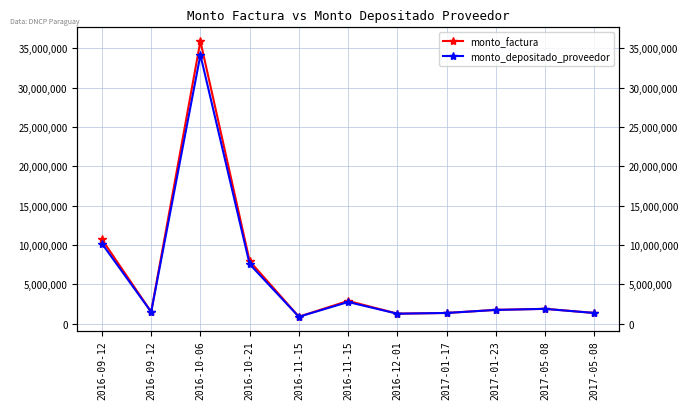

What is the difference between the second highest and minimum values in the monto_factura series?

9822700